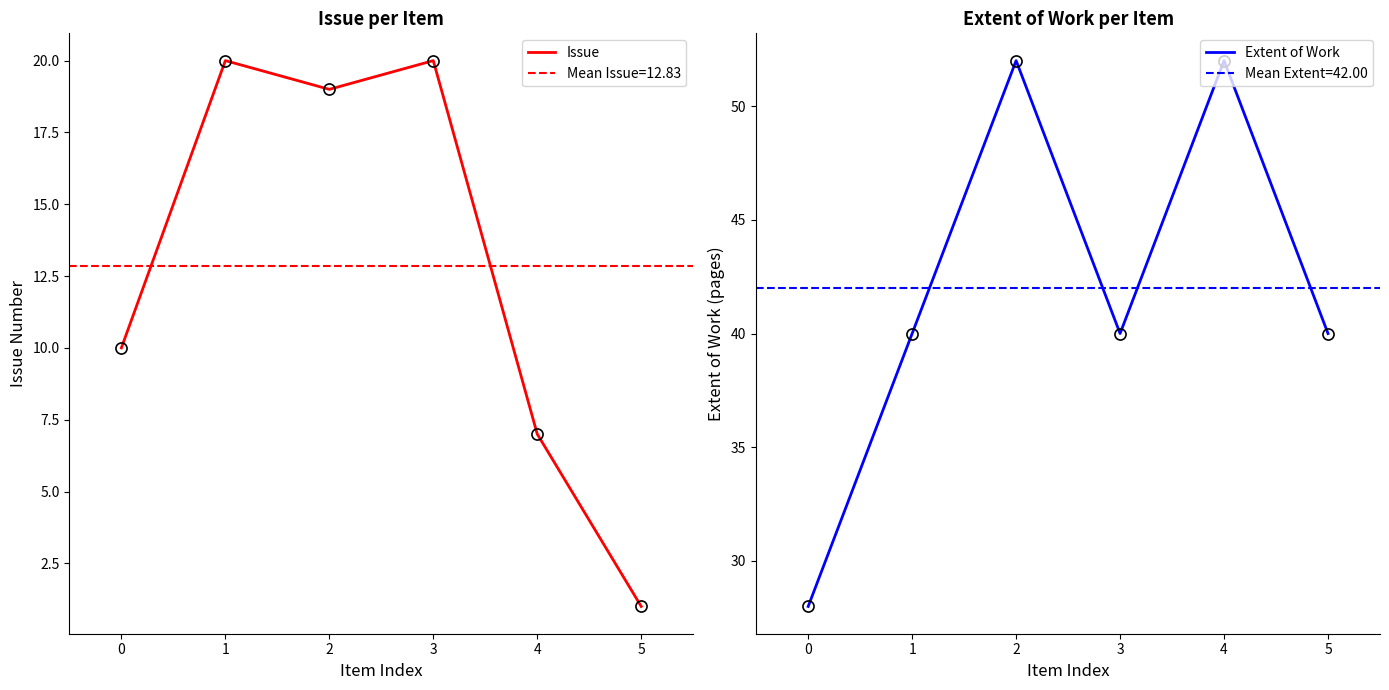

What is the total value across all series at 0?

38